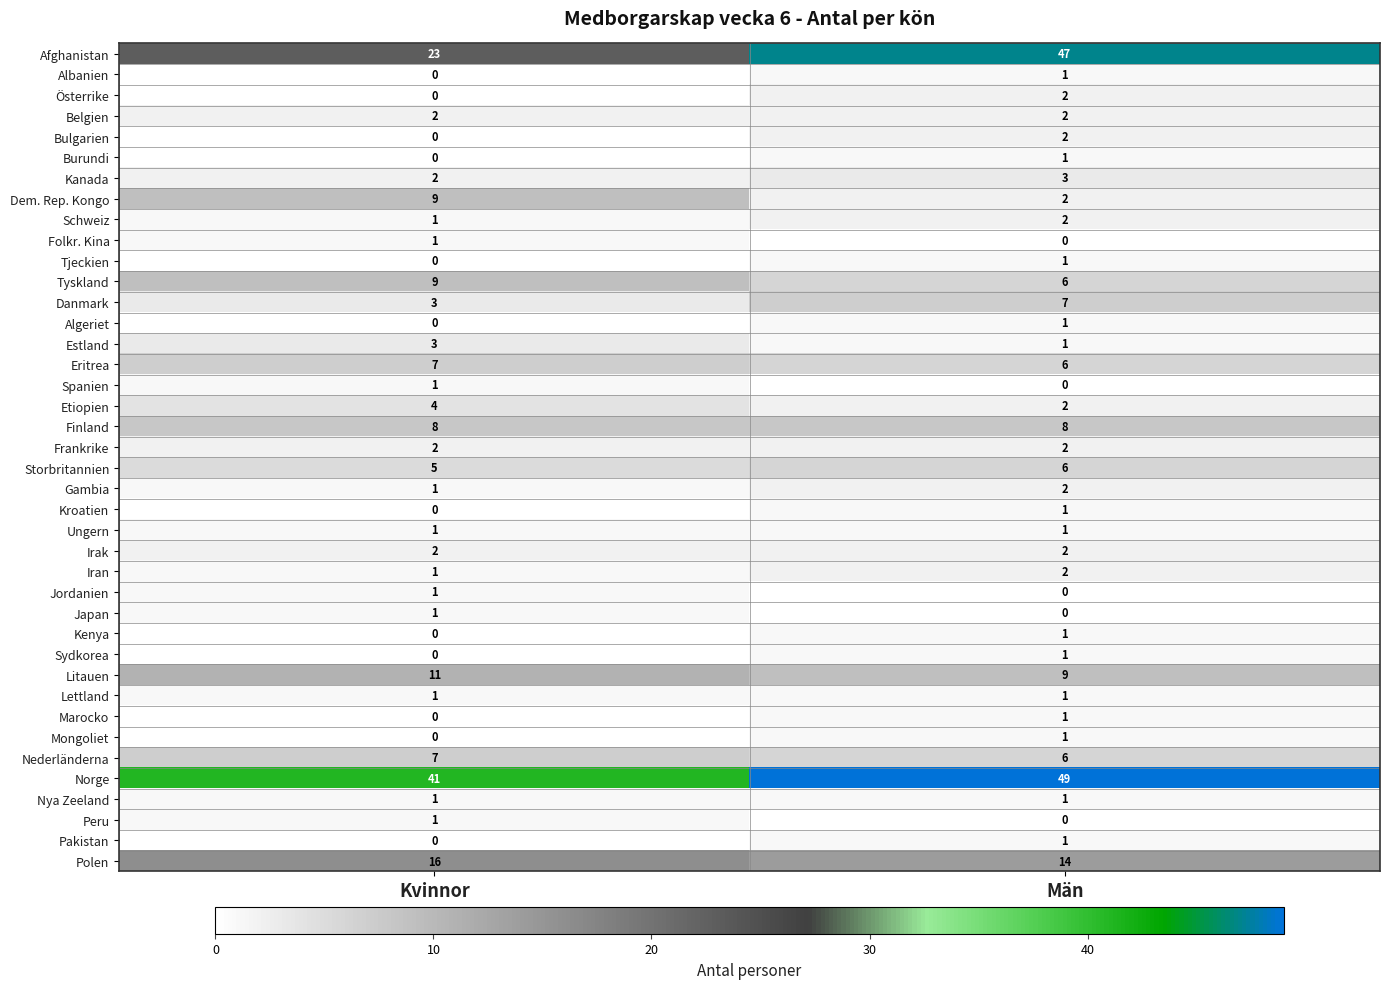

At which label does Algeriet reach its peak?

Män